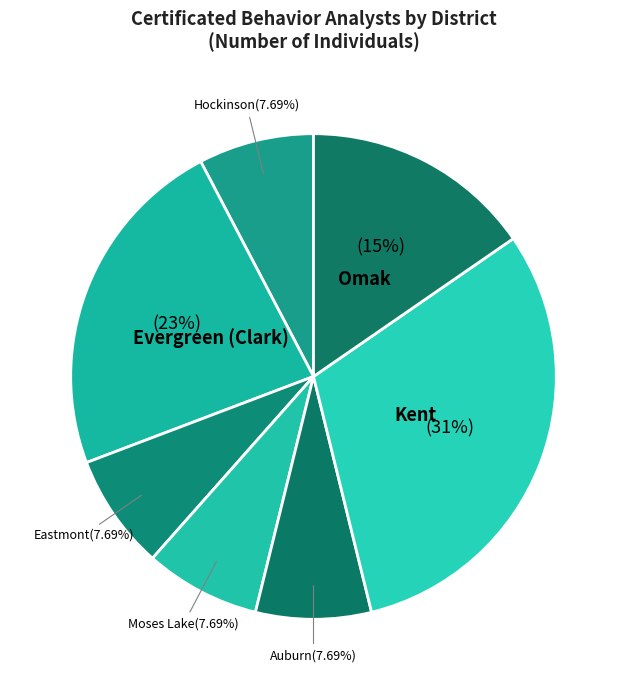

Rank the categories by value from highest to lowest.

Kent, Evergreen (Clark), Omak, Hockinson, Eastmont, Moses Lake, Auburn